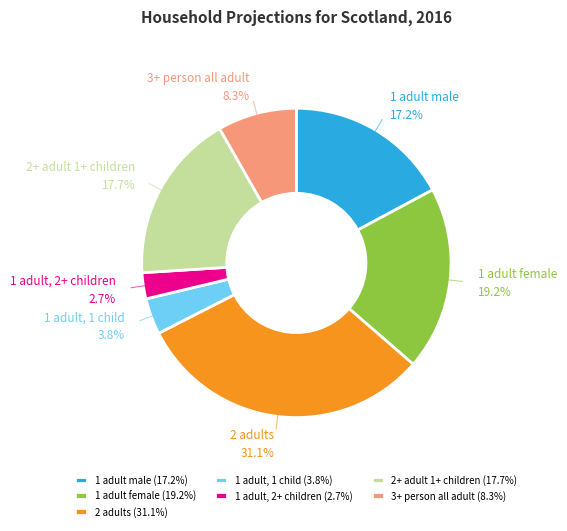

Rank the categories by value from lowest to highest.

1 adult, 2+ children, 1 adult, 1 child, 3+ person all adult, 1 adult male, 2+ adult 1+ children, 1 adult female, 2 adults